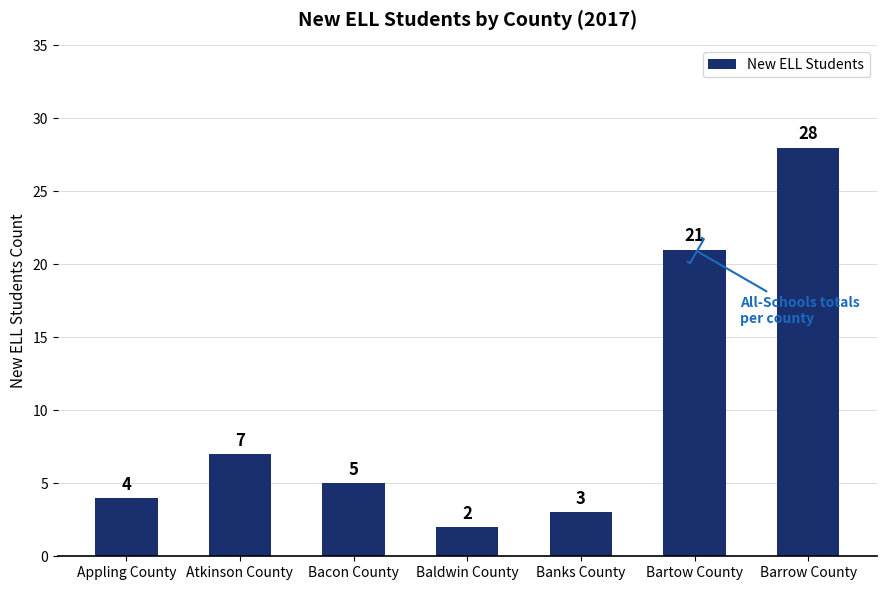

Are the bars grouped side by side (vs. stacked)?

No